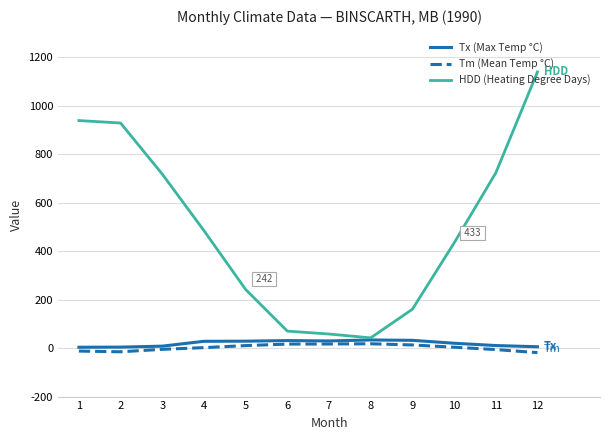

At which category is the sum across all series the highest?

12